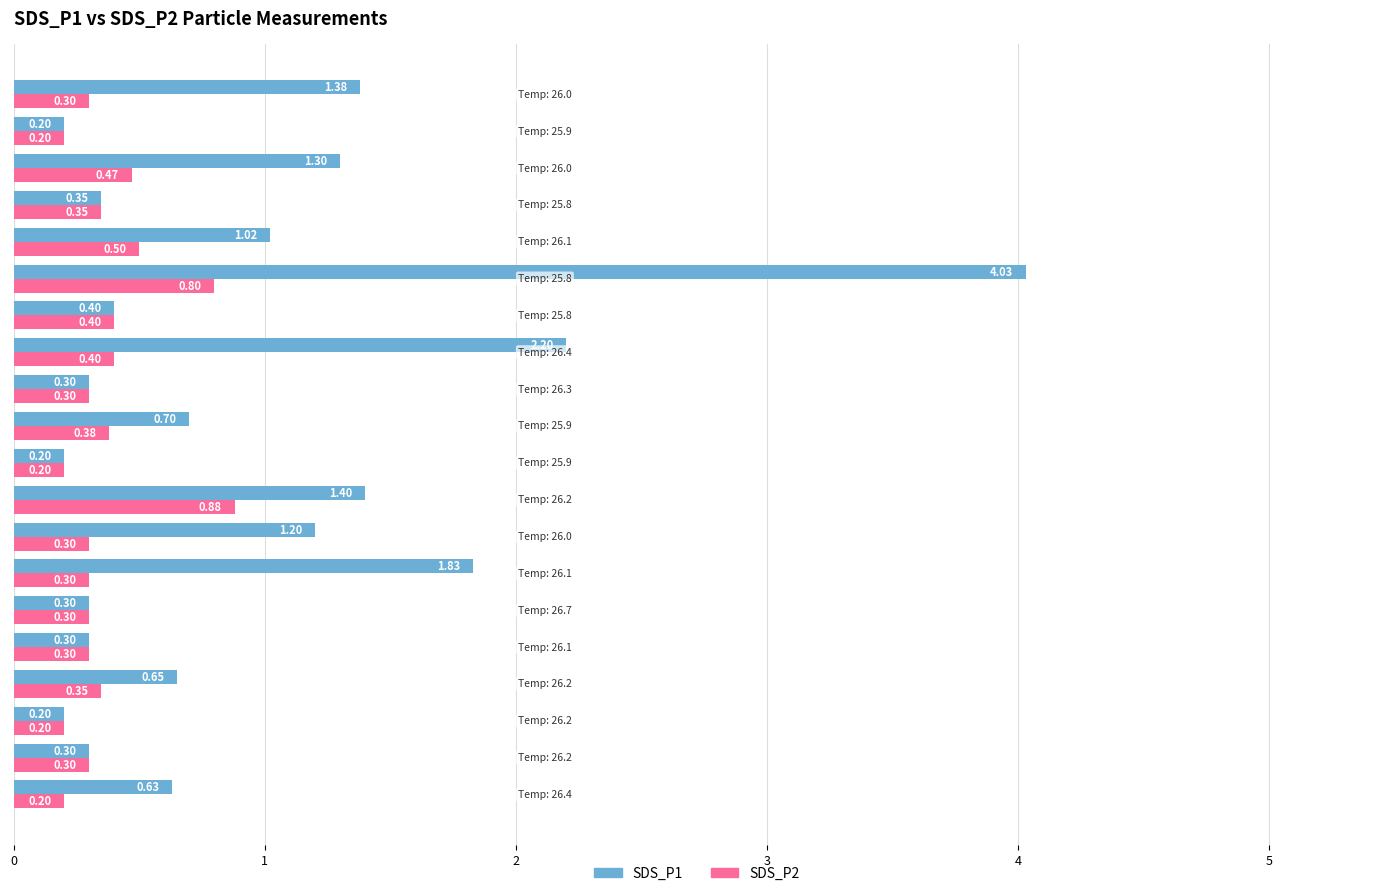

What is the minimum value shown in the chart?

0.2